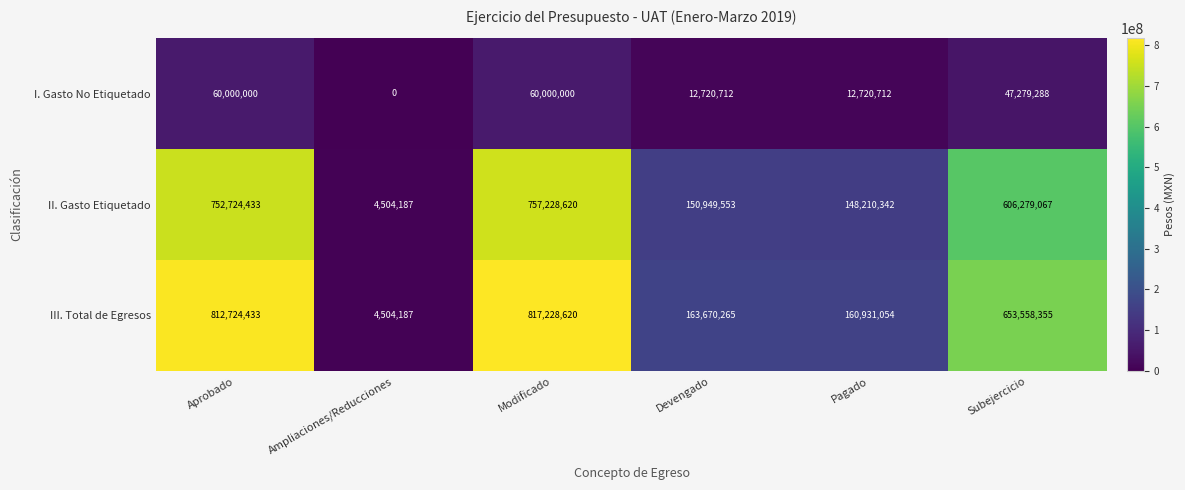

Is it true that II. Gasto Etiquetado equals 757228620 at Modificado?

True